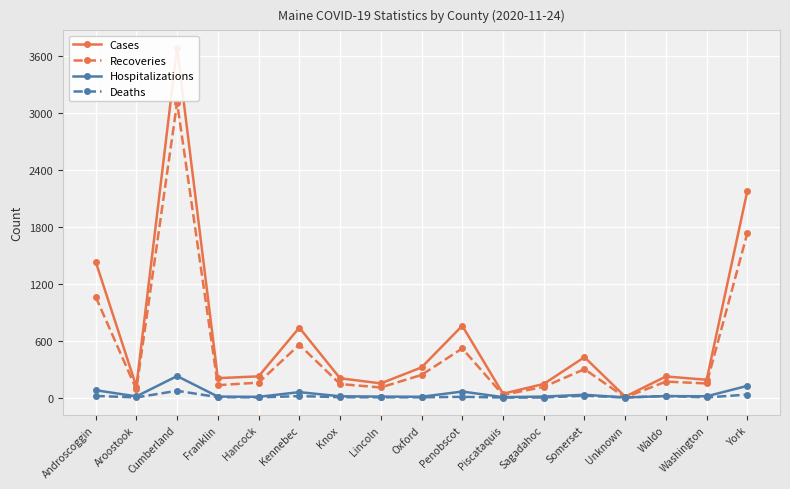

Is it true that Hospitalizations equals 13 at Knox?

True